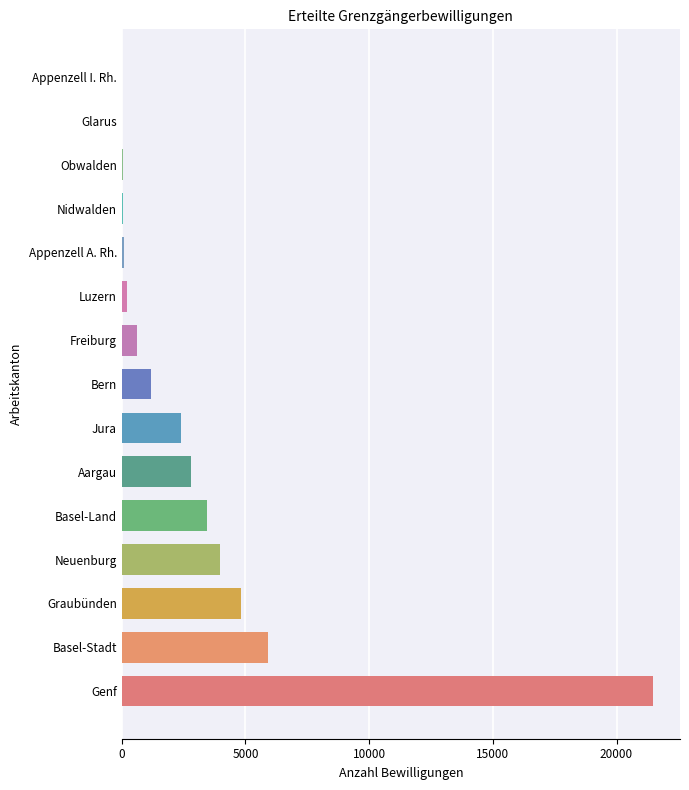

Is it true that the value at Basel-Stadt is 4067?

False